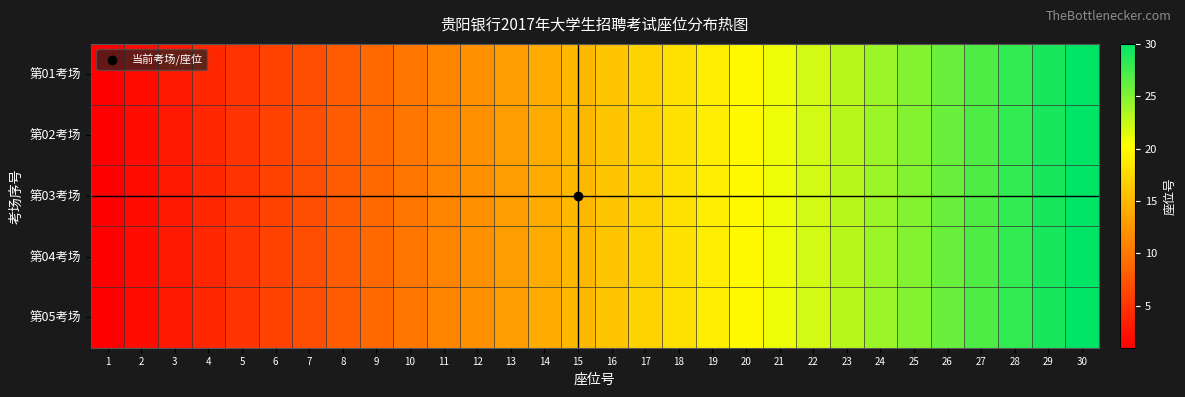

Reading left to right, list all the values displayed in this chart.

第01考场: 1=1	2=2	3=3	4=4	5=5	6=6	7=7	8=8	9=9	10=10	11=11	12=12	13=13	14=14	15=15	16=16	17=17	18=18	19=19	20=20	21=21	22=22	23=23	24=24	25=25	26=26	27=27	28=28	29=29	30=30
第02考场: 1=1	2=2	3=3	4=4	5=5	6=6	7=7	8=8	9=9	10=10	11=11	12=12	13=13	14=14	15=15	16=16	17=17	18=18	19=19	20=20	21=21	22=22	23=23	24=24	25=25	26=26	27=27	28=28	29=29	30=30
第03考场: 1=1	2=2	3=3	4=4	5=5	6=6	7=7	8=8	9=9	10=10	11=11	12=12	13=13	14=14	15=15	16=16	17=17	18=18	19=19	20=20	21=21	22=22	23=23	24=24	25=25	26=26	27=27	28=28	29=29	30=30
第04考场: 1=1	2=2	3=3	4=4	5=5	6=6	7=7	8=8	9=9	10=10	11=11	12=12	13=13	14=14	15=15	16=16	17=17	18=18	19=19	20=20	21=21	22=22	23=23	24=24	25=25	26=26	27=27	28=28	29=29	30=30
第05考场: 1=1	2=2	3=3	4=4	5=5	6=6	7=7	8=8	9=9	10=10	11=11	12=12	13=13	14=14	15=15	16=16	17=17	18=18	19=19	20=20	21=21	22=22	23=23	24=24	25=25	26=26	27=27	28=28	29=29	30=30